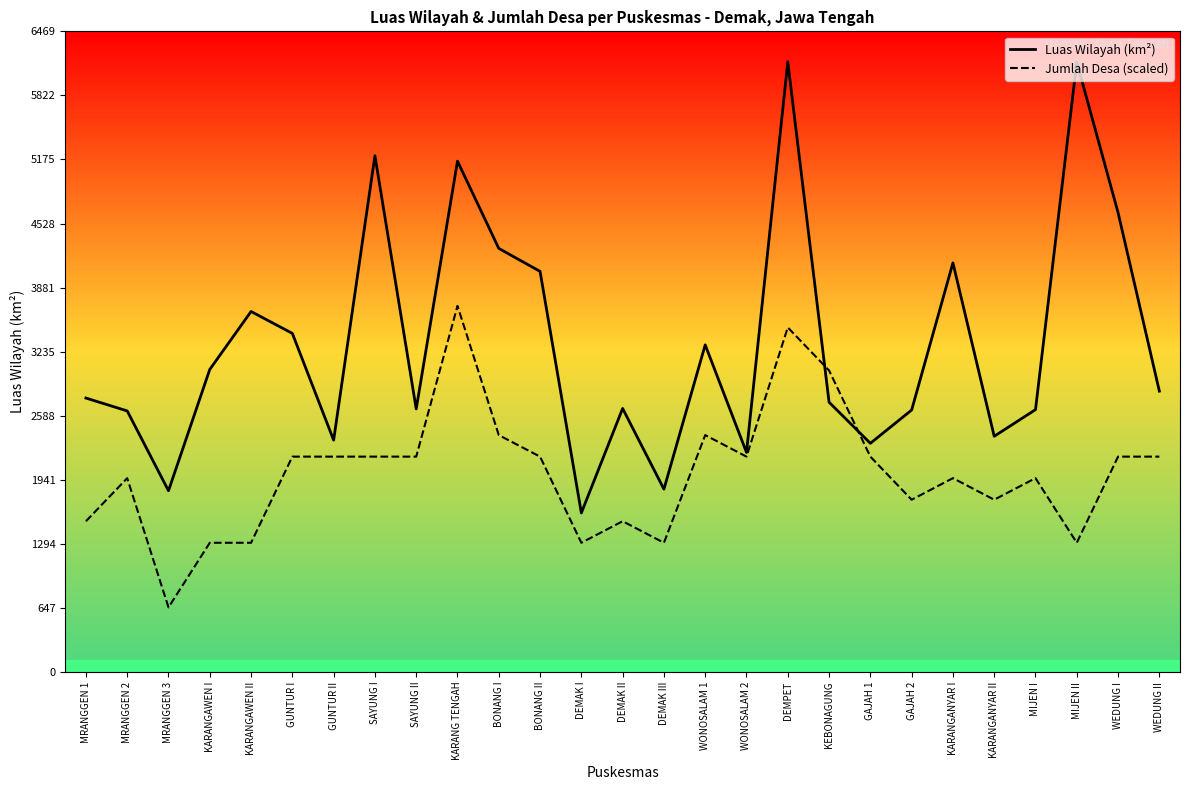

Is the value of Jumlah Desa (scaled) at MRANGGEN 1 greater than the value of Luas Wilayah (km²) at WEDUNG I?

No